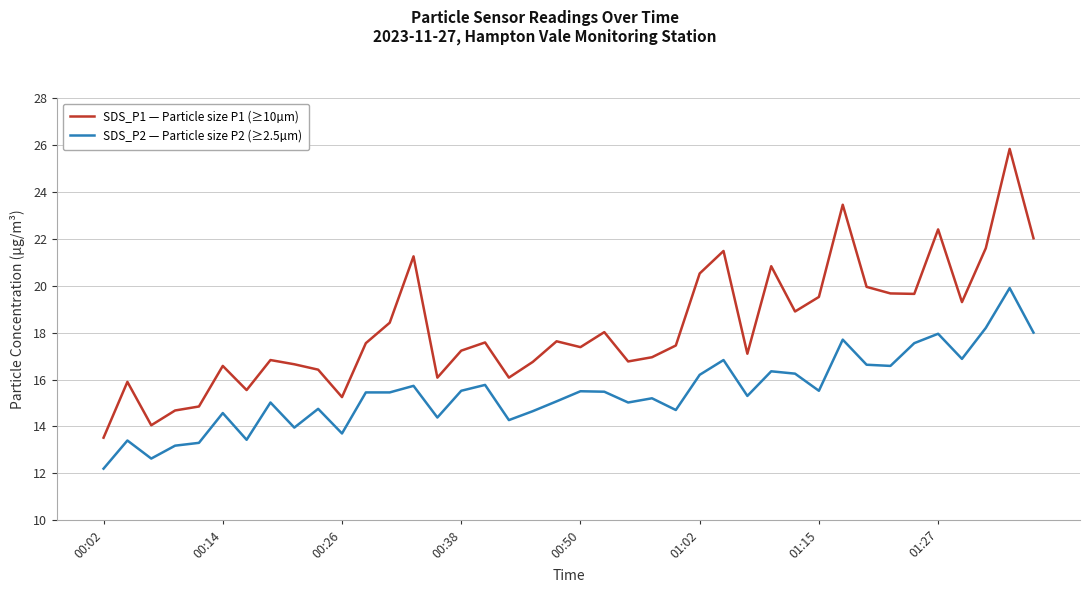

What is the difference between the second highest and minimum values in the SDS_P2 — Particle size P2 (≥2.5µm) series?

6.0